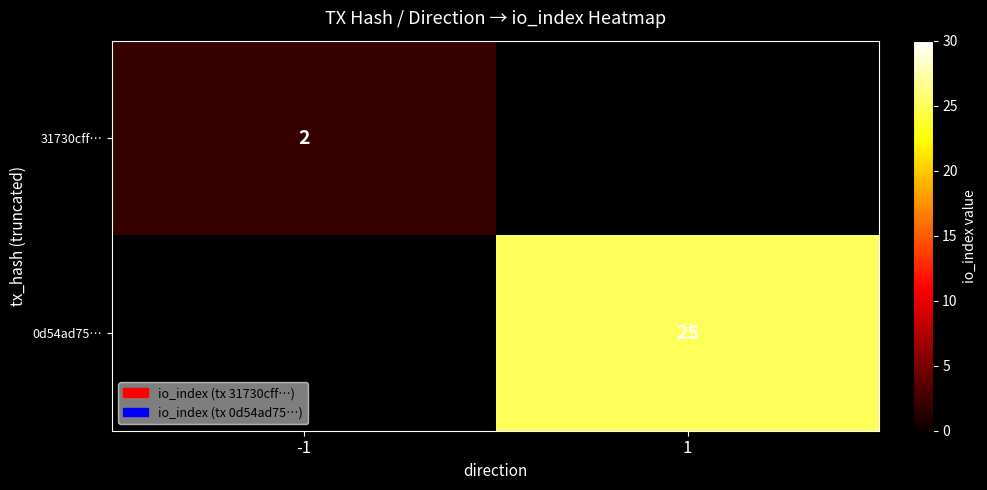

The 0d54ad75… series shows 25 at 1. True or false?

True